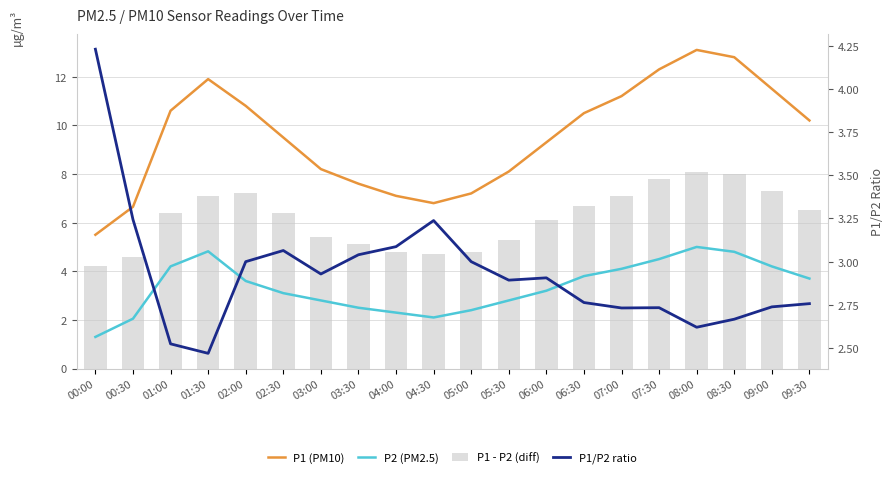

Reading right to left, extract all data points from this chart.

P1 (PM10): 09:30=10.2	09:00=11.5	08:30=12.8	08:00=13.1	07:30=12.3	07:00=11.2	06:30=10.5	06:00=9.3	05:30=8.1	05:00=7.2	04:30=6.8	04:00=7.1	03:30=7.6	03:00=8.2	02:30=9.5	02:00=10.8	01:30=11.9	01:00=10.6	00:30=6.7	00:00=5.5
P2 (PM2.5): 09:30=3.7	09:00=4.2	08:30=4.8	08:00=5.0	07:30=4.5	07:00=4.1	06:30=3.8	06:00=3.2	05:30=2.8	05:00=2.4	04:30=2.1	04:00=2.3	03:30=2.5	03:00=2.8	02:30=3.1	02:00=3.6	01:30=4.8	01:00=4.2	00:30=2.0	00:00=1.3
P1 - P2 (diff): 09:30=6.5	09:00=7.3	08:30=8.0	08:00=8.1	07:30=7.8	07:00=7.1	06:30=6.7	06:00=6.1	05:30=5.3	05:00=4.8	04:30=4.7	04:00=4.8	03:30=5.1	03:00=5.4	02:30=6.4	02:00=7.2	01:30=7.1	01:00=6.4	00:30=4.6	00:00=4.2
P1/P2 ratio: 09:30=2.8	09:00=2.7	08:30=2.7	08:00=2.6	07:30=2.7	07:00=2.7	06:30=2.8	06:00=2.9	05:30=2.9	05:00=3.0	04:30=3.2	04:00=3.1	03:30=3.0	03:00=2.9	02:30=3.1	02:00=3.0	01:30=2.5	01:00=2.5	00:30=3.2	00:00=4.2